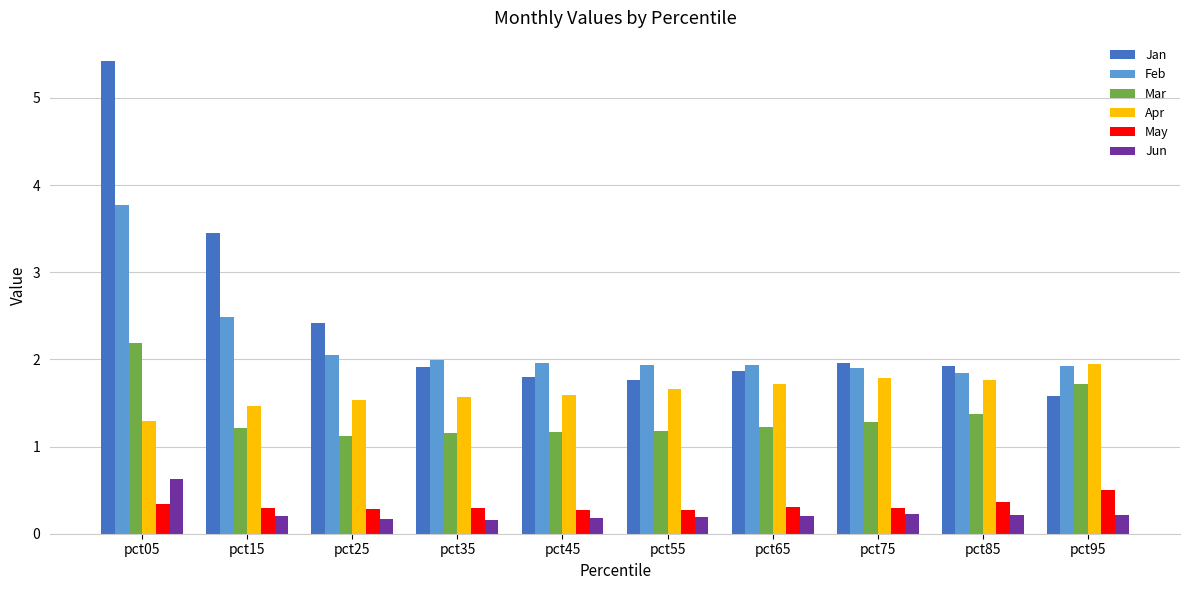

What is the spread (max minus min) of values at pct25?

2.2